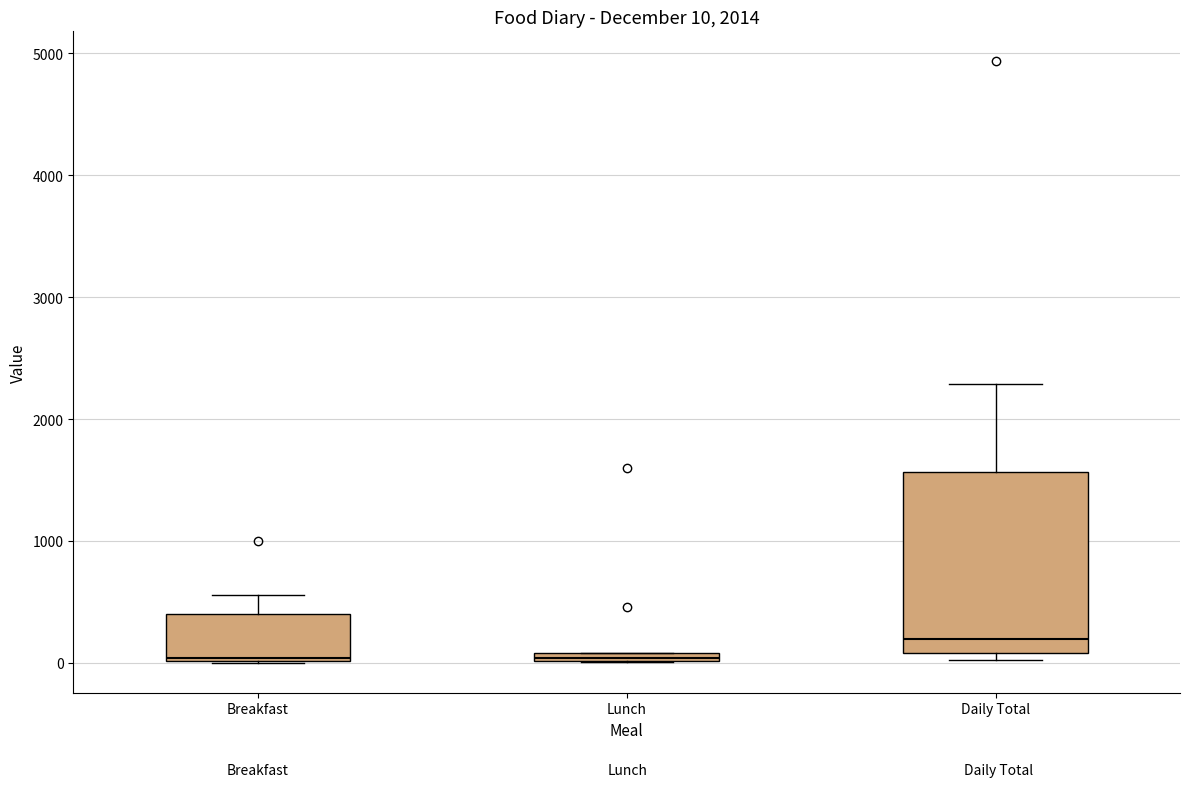

Which box is the tallest, from its lower edge to its upper edge?

Daily Total